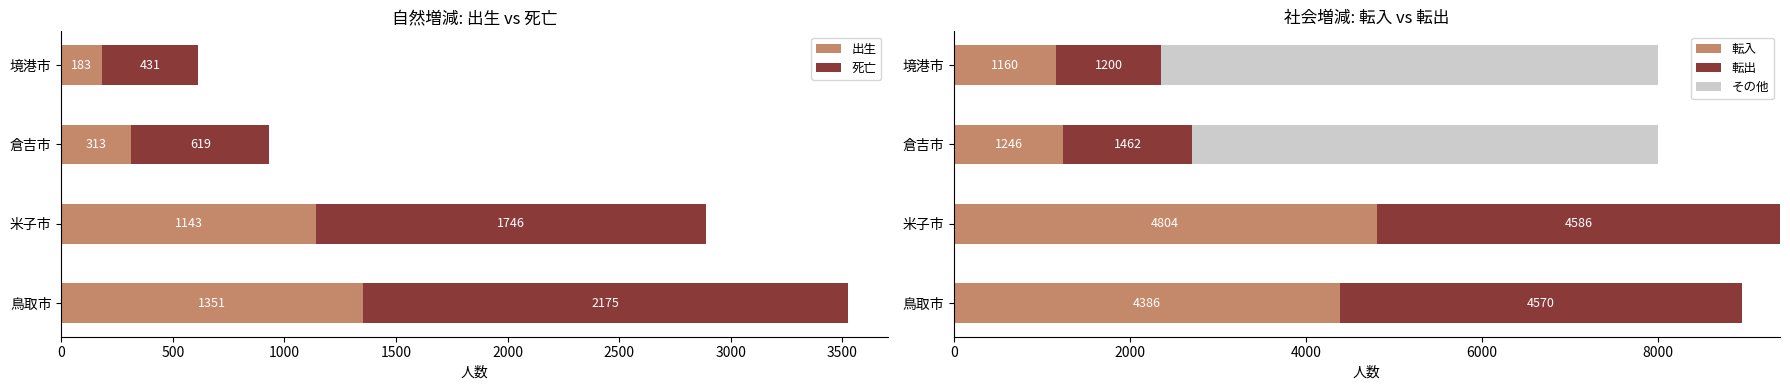

What is the highest value of the 出生 series?

1351